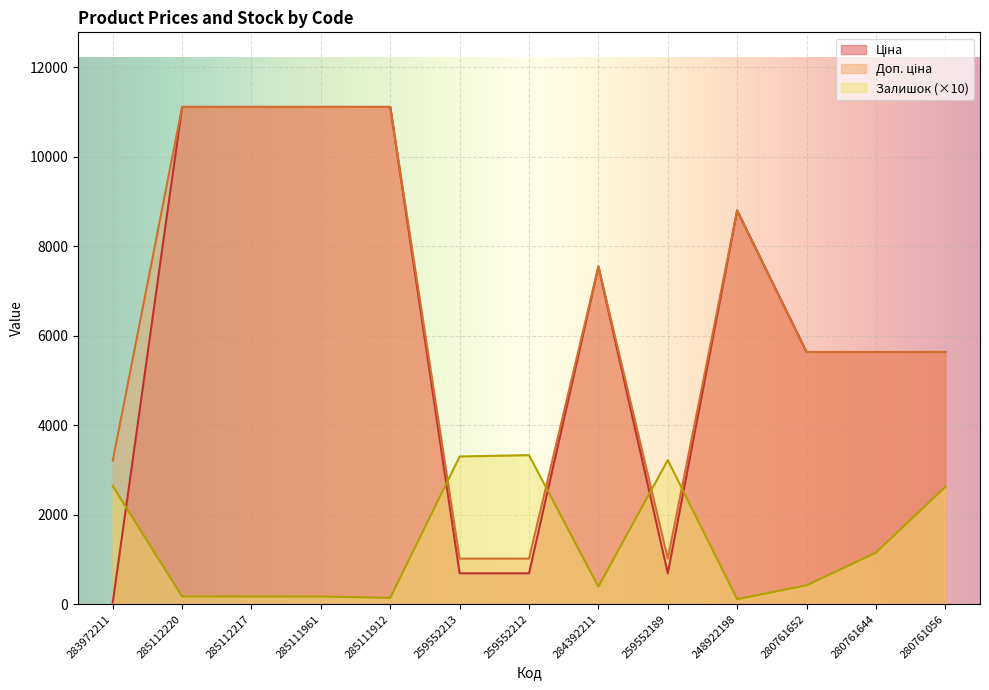

What is the spread (max minus min) of values at 285111912?

10973.6